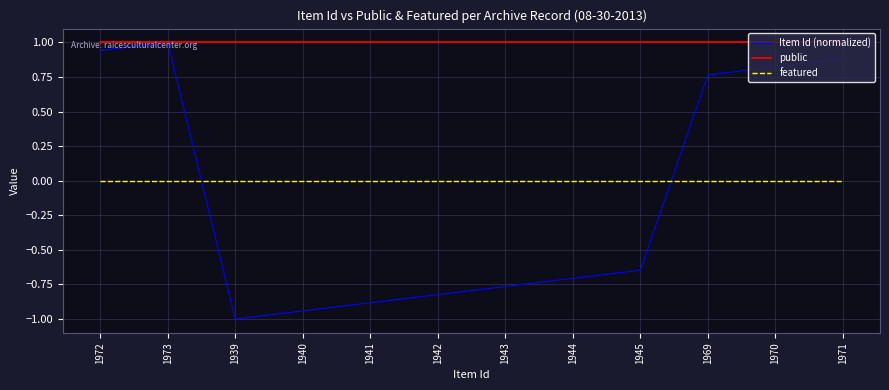

What position from the right is 1972?

12